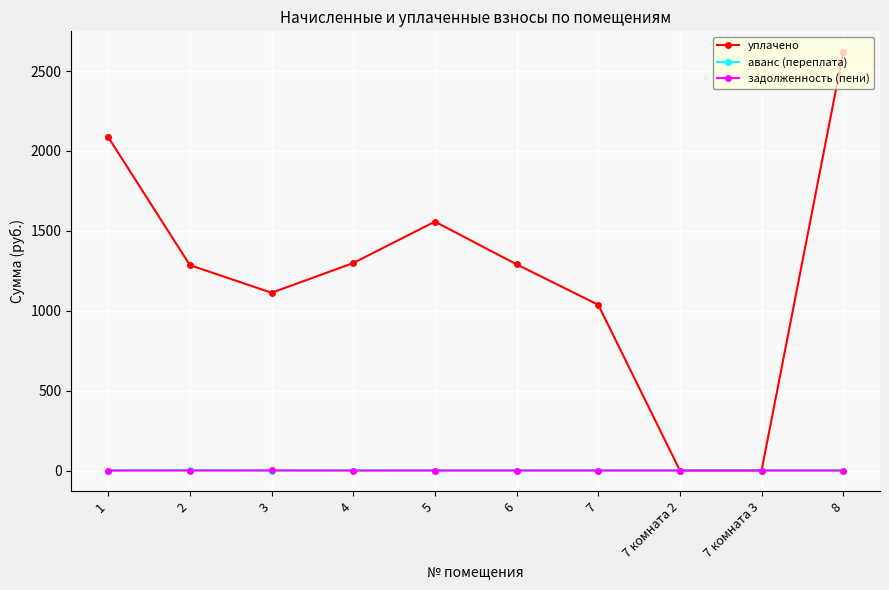

What are all the series names shown in the legend?

уплачено, аванс (переплата), задолженность (пени)